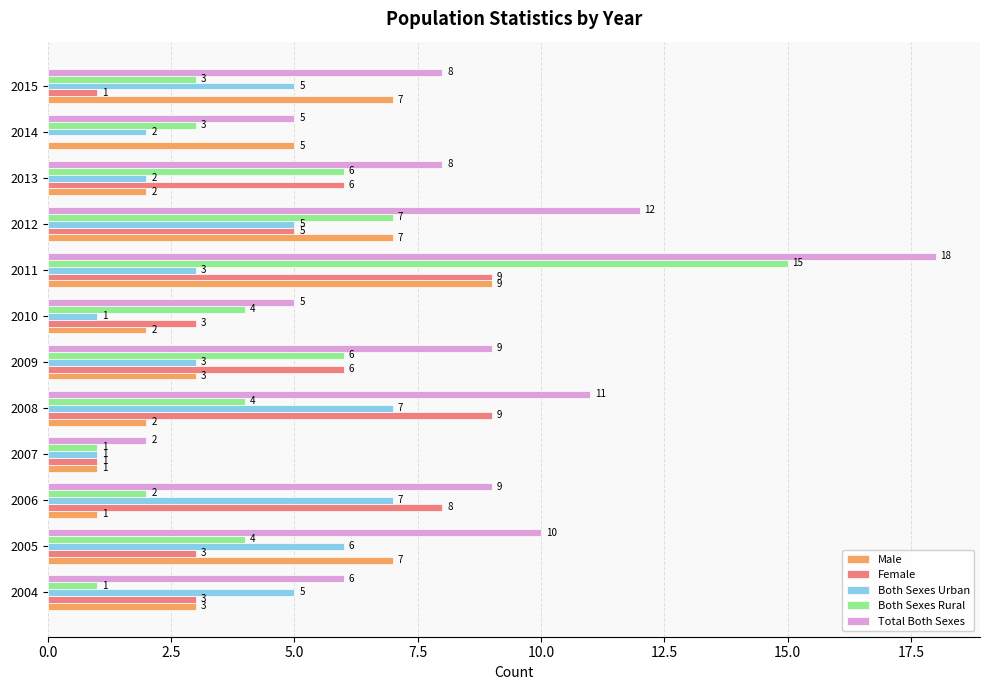

Is the value of Male at 2007 greater than the value of Total Both Sexes at 2011?

No